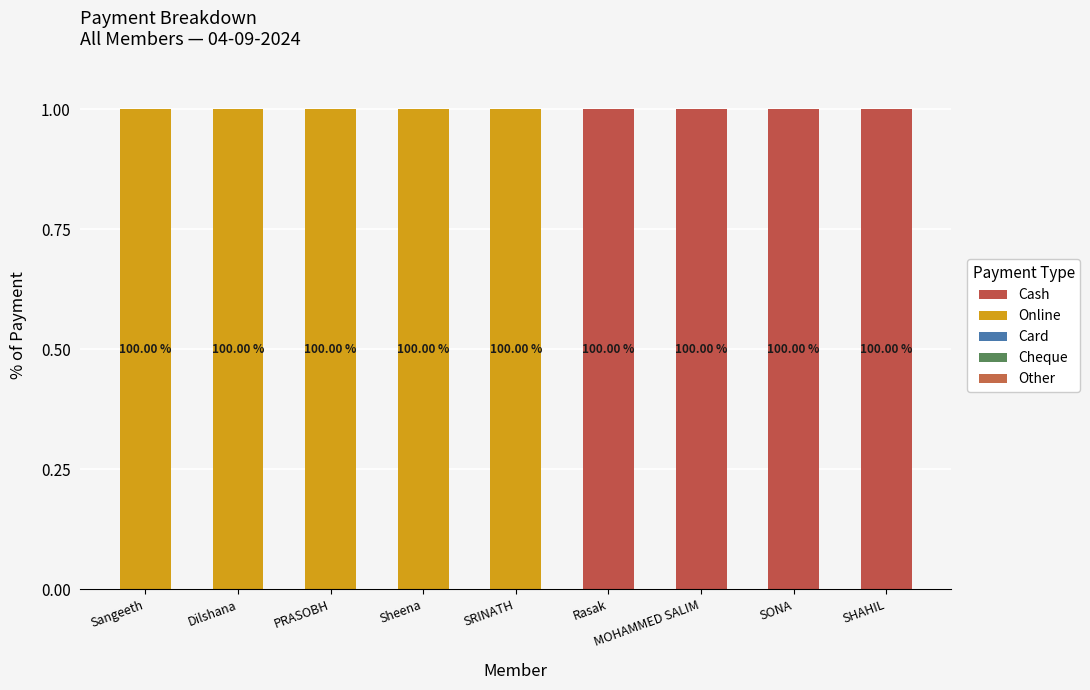

Which series changed the most between MOHAMMED SALIM and SHAHIL?

Cash